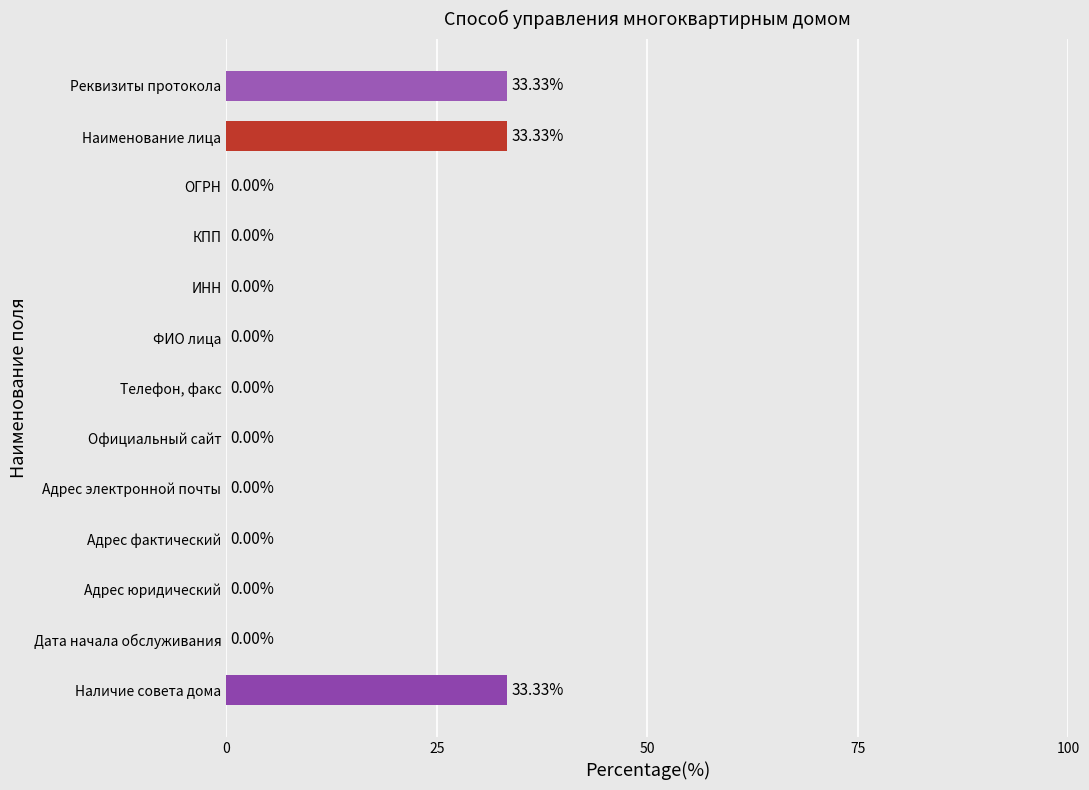

What is the sum of the values at Адрес фактический and Реквизиты протокола?

33.3